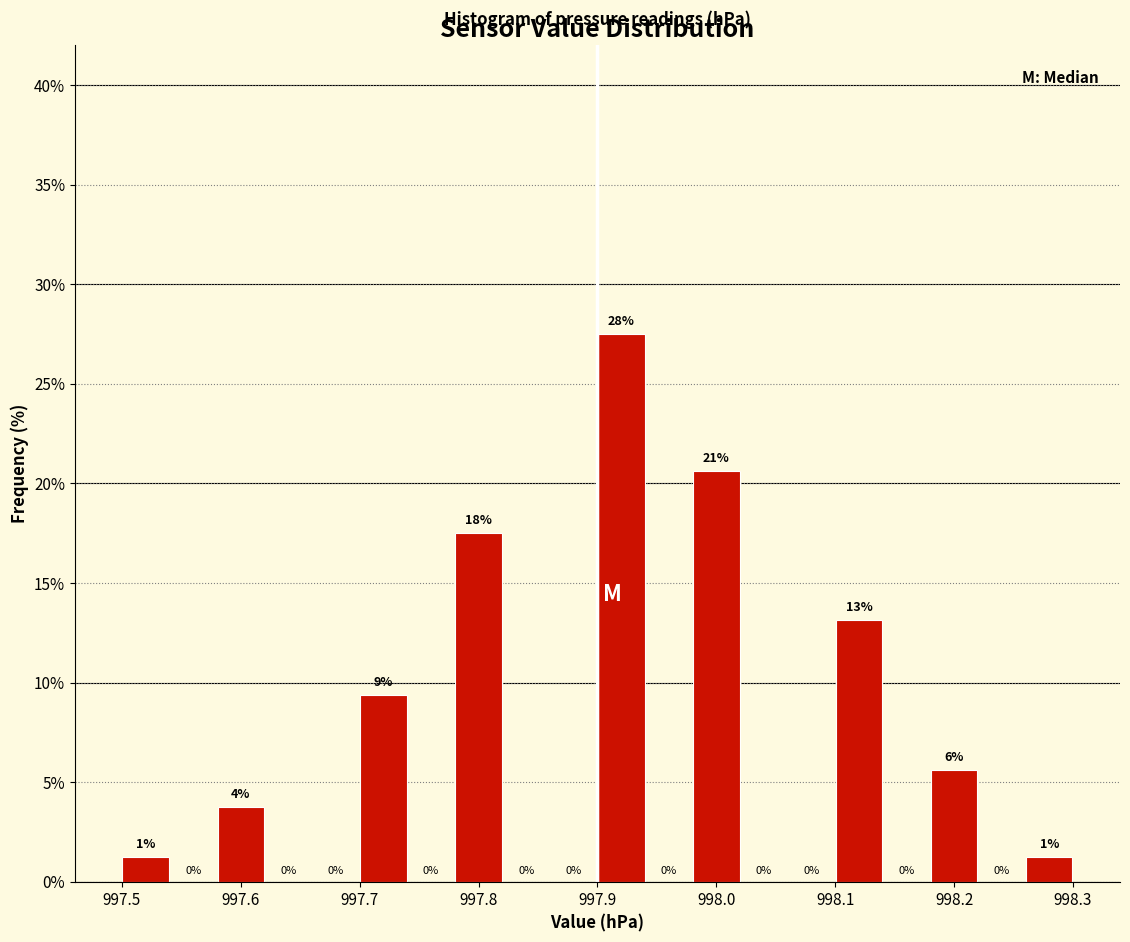

Over which range of the x-axis is the bar tallest?

997.90 to 997.94